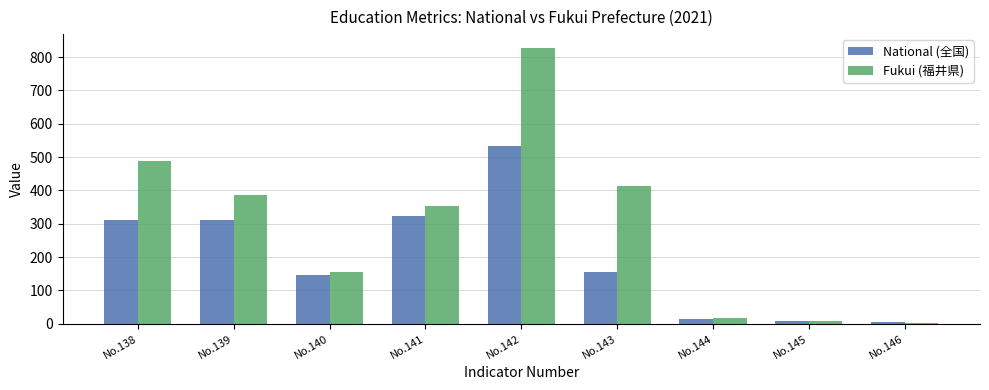

What is the sum of all Fukui (福井県) values?

2656.1